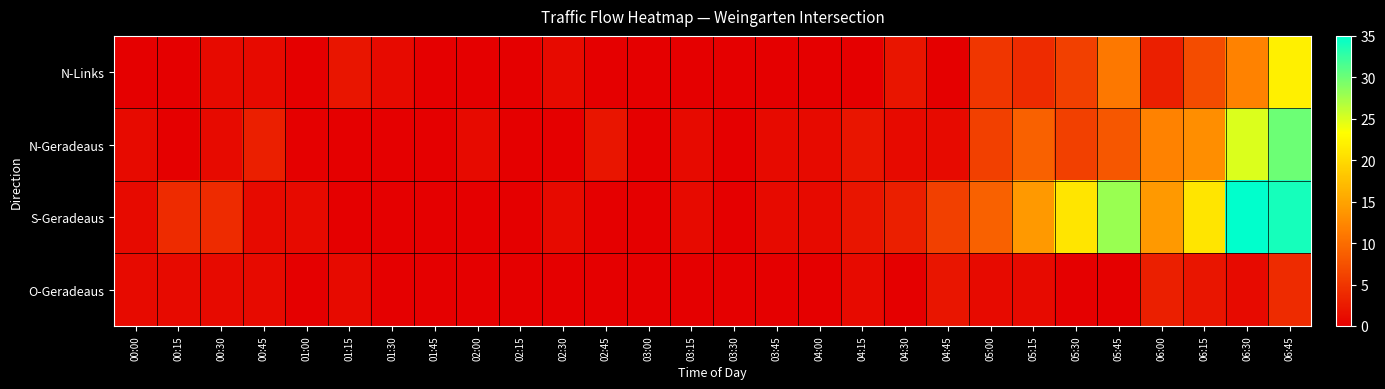

At how many categories does at least one series exceed 11?

7